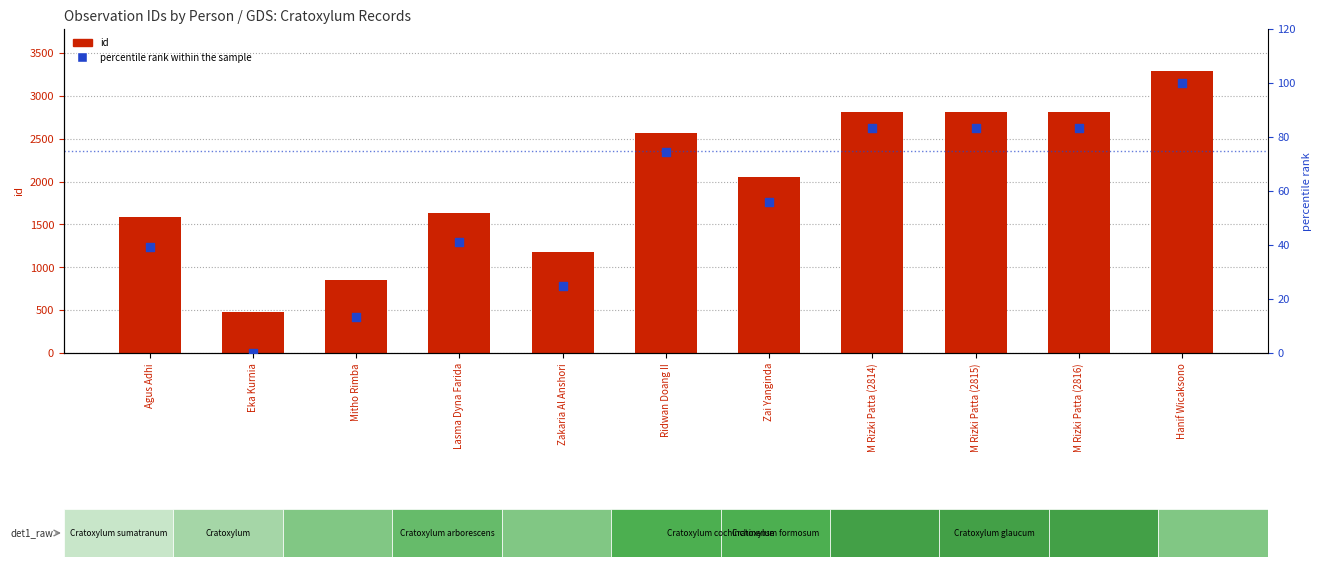

Which series reaches the maximum Y coordinate?

id